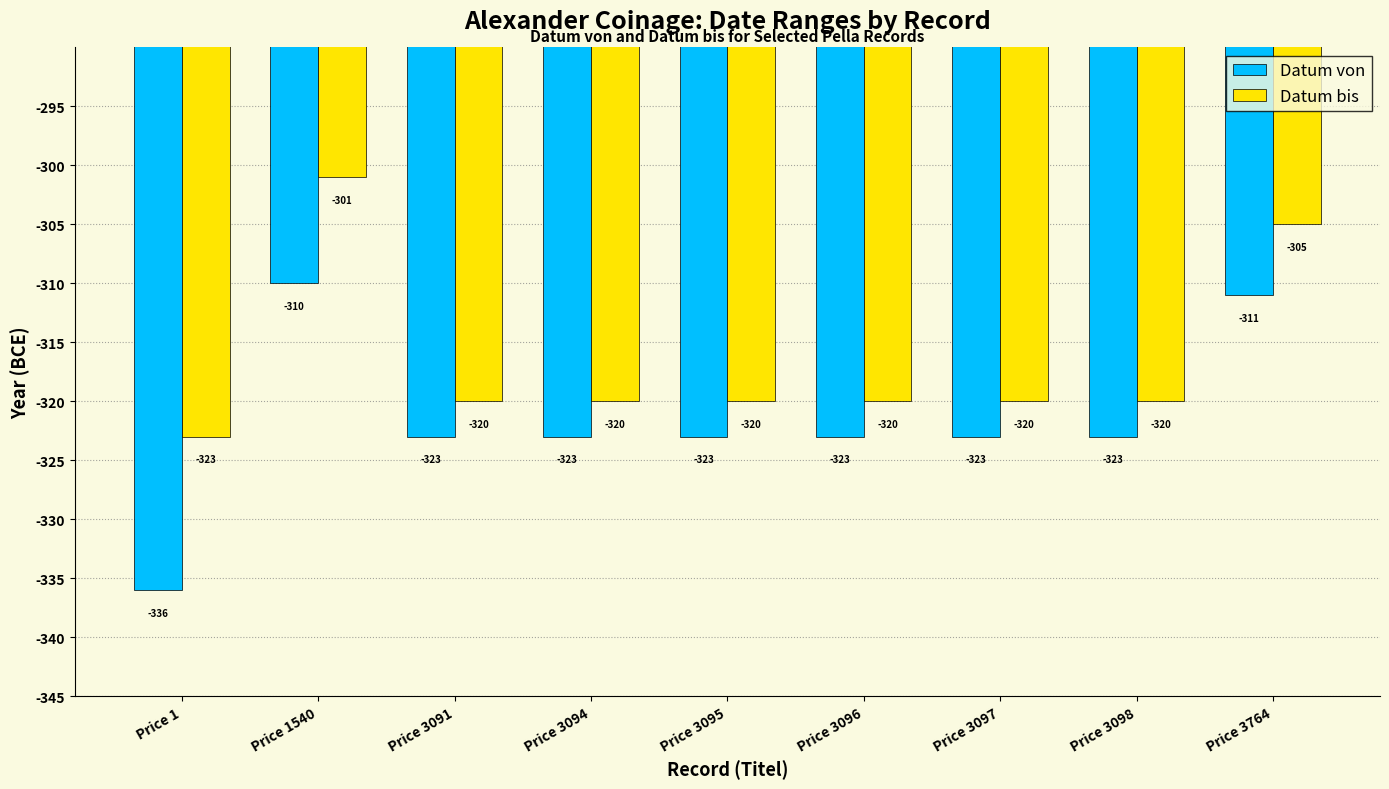

Which series has the largest total across all categories?

Datum bis